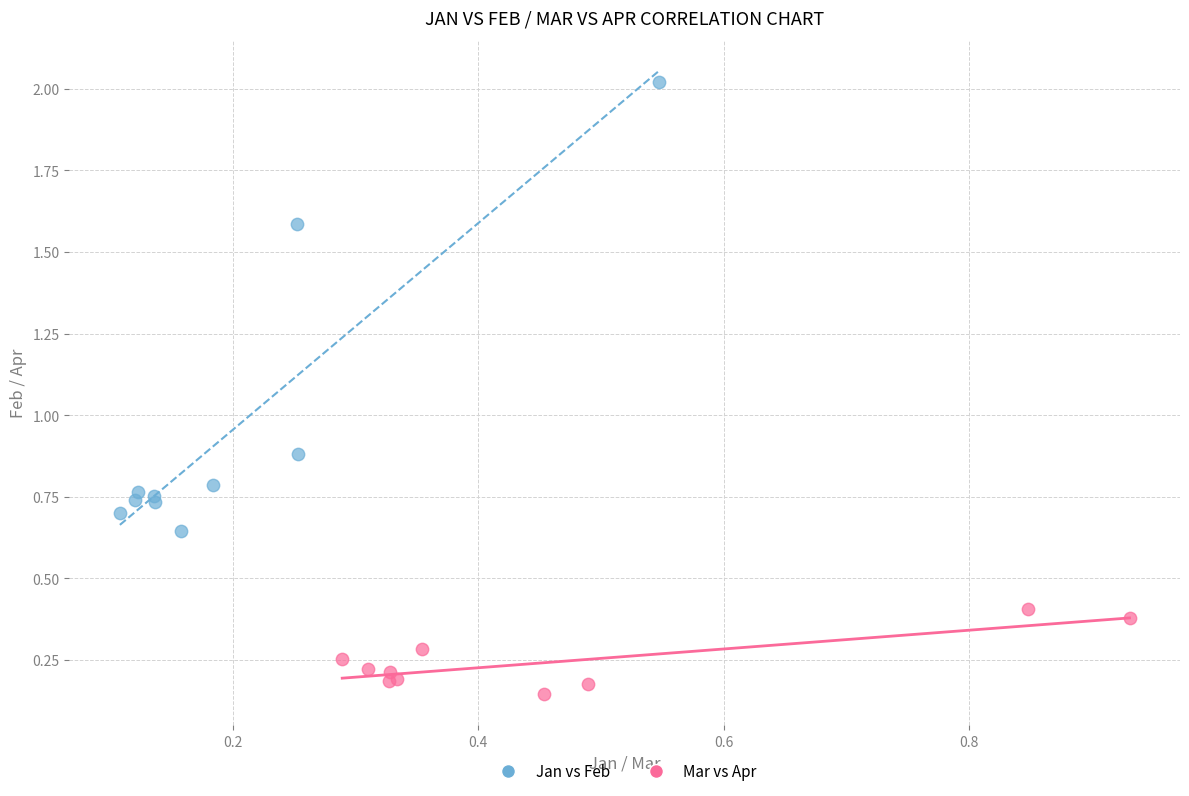

Which series reaches the minimum Y coordinate?

Mar vs Apr